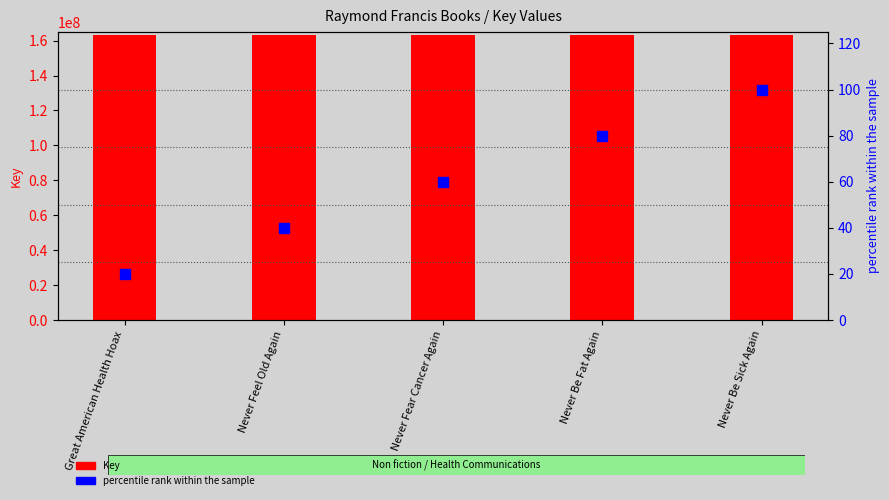

Which series contains the lowest Y value?

percentile rank within the sample